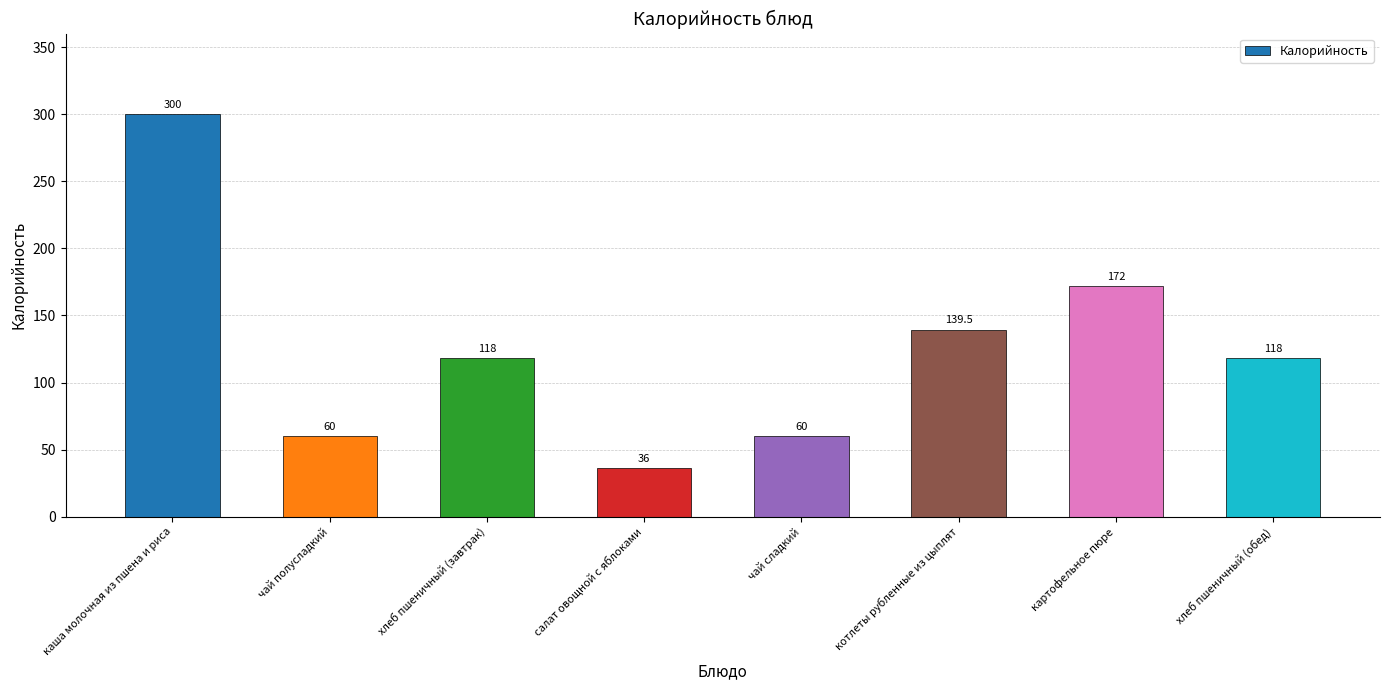

Which category has the lowest value across all series?

салат овощной с яблоками